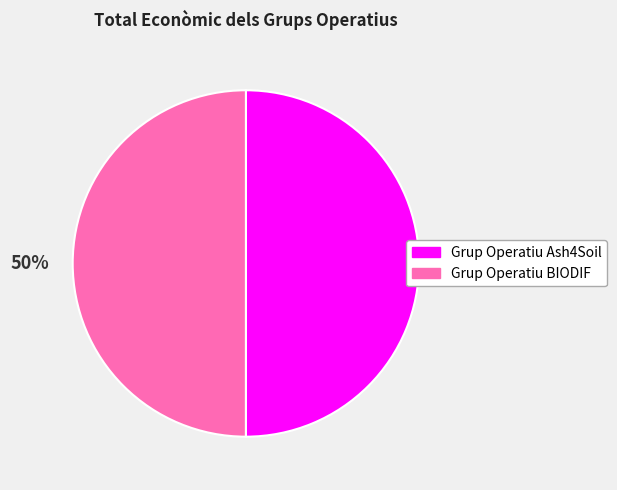

What is the ratio of the value at Grup Operatiu BIODIF to the value at Grup Operatiu Ash4Soil?

1.0